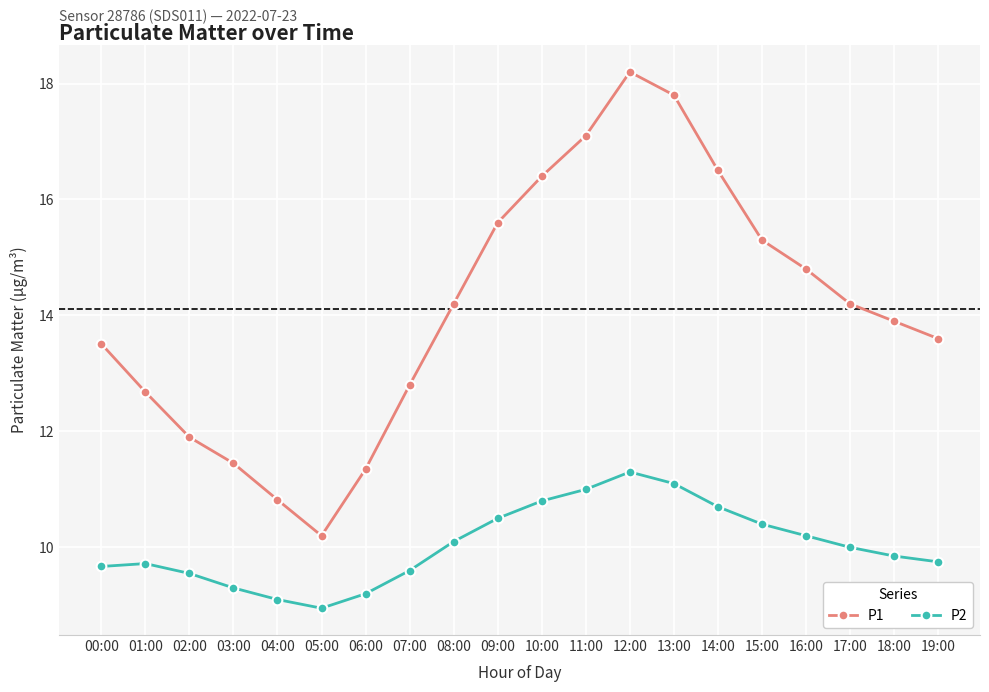

Which series changed the most between 09:00 and 16:00?

P1